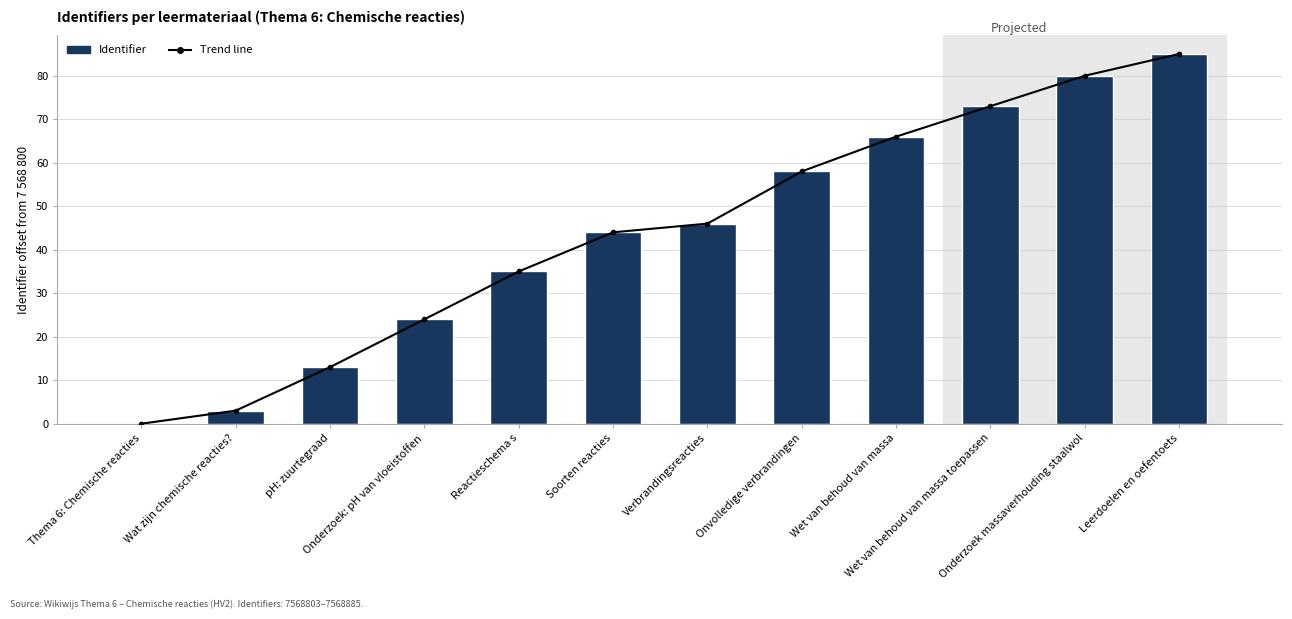

At which category is the sum across all series the highest?

Leerdoelen en oefentoets